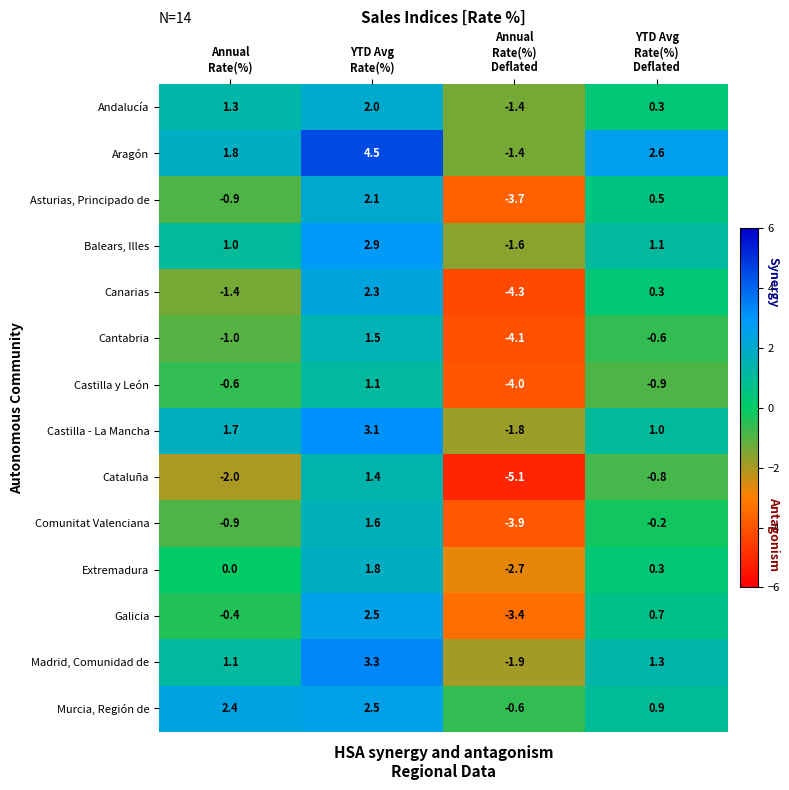

At which category is the sum across all series the highest?

YTD Avg
Rate(%)